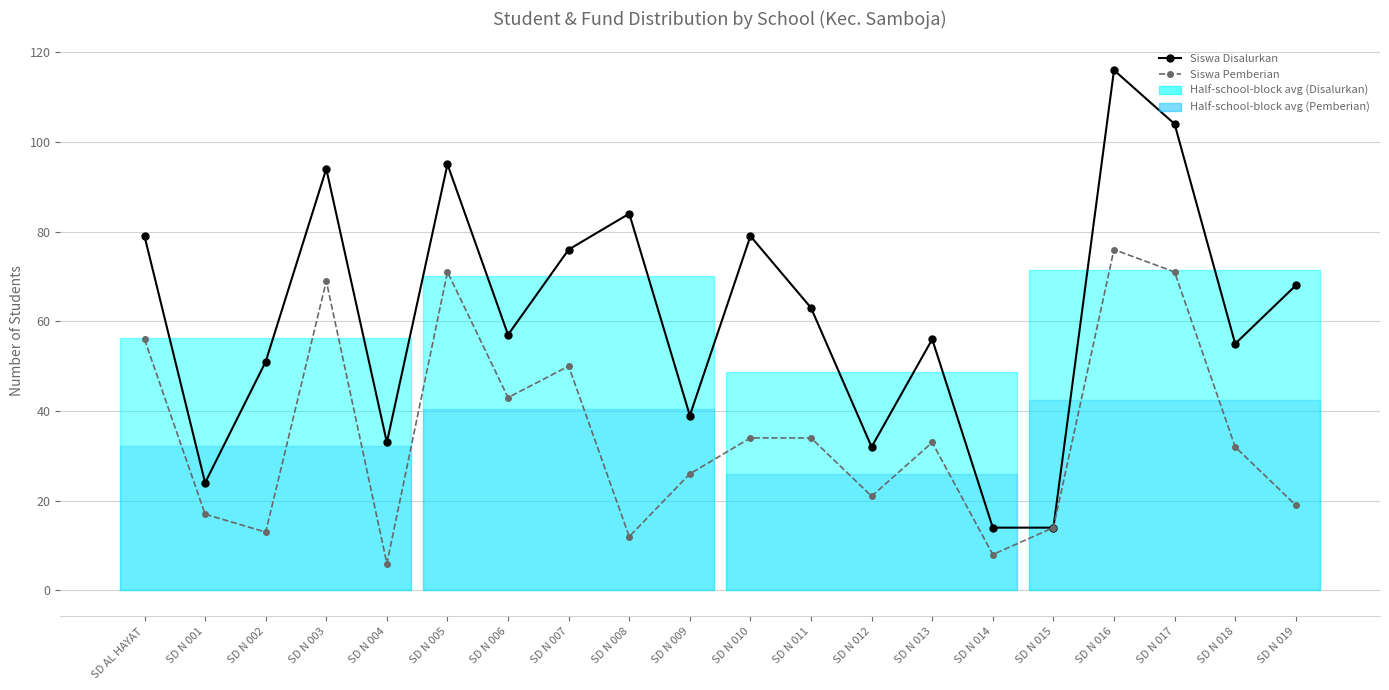

At which category does the chart reach its minimum across all series?

SD N 004